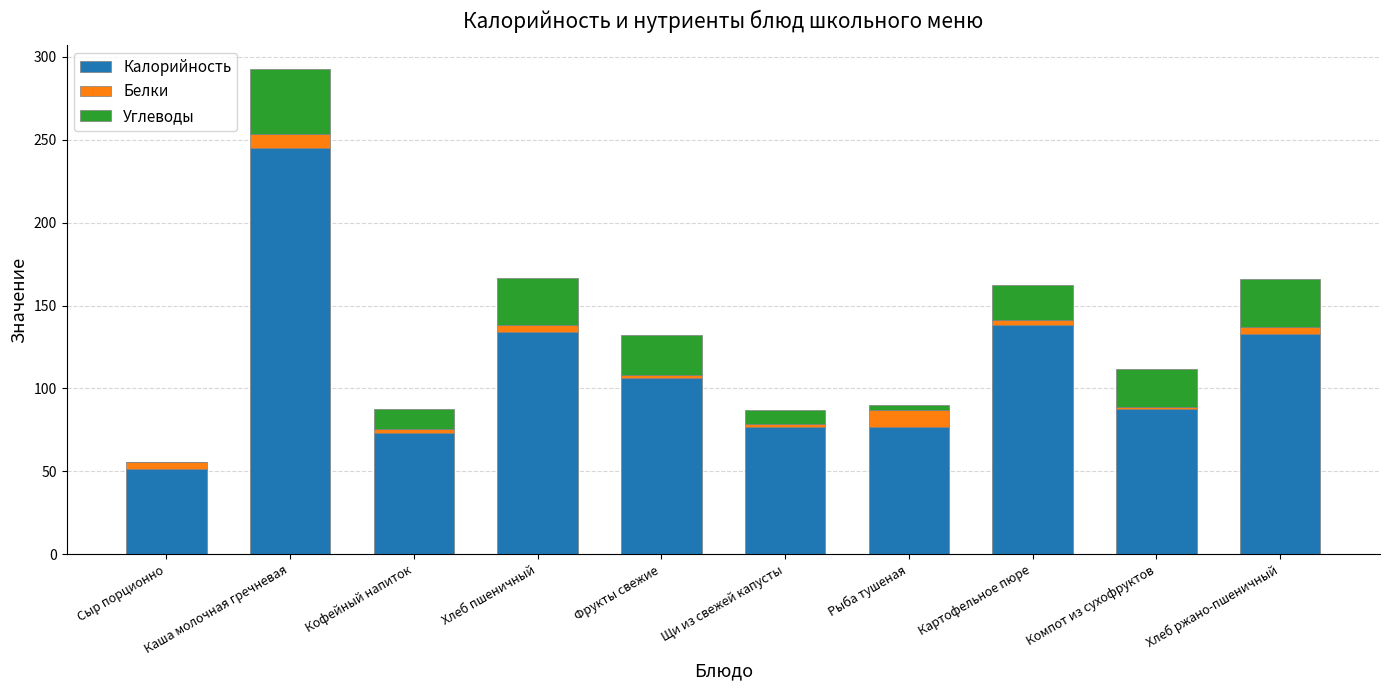

What are all the series names shown in the legend?

Калорийность, Белки, Углеводы